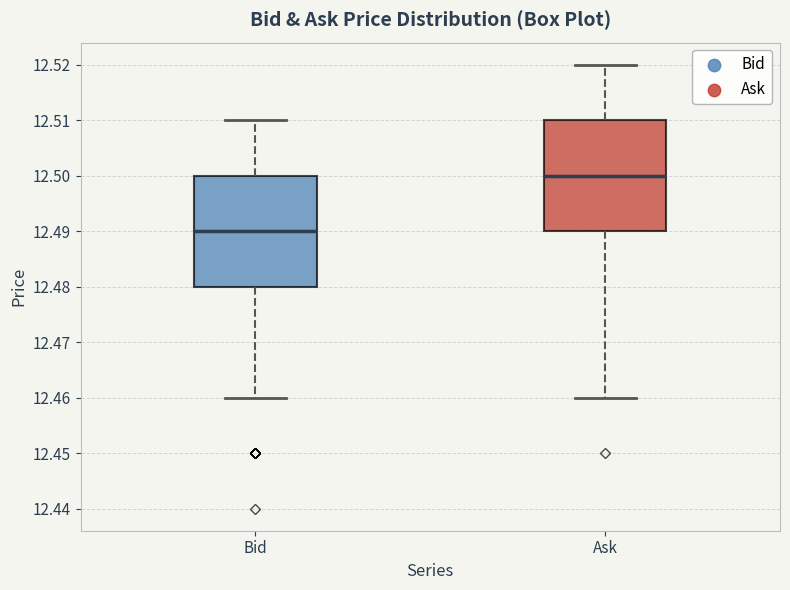

Where does the lower whisker of the box for Ask end on the y-axis? The values are not printed on the chart, so give them approximately, as read against the axis.

12.46